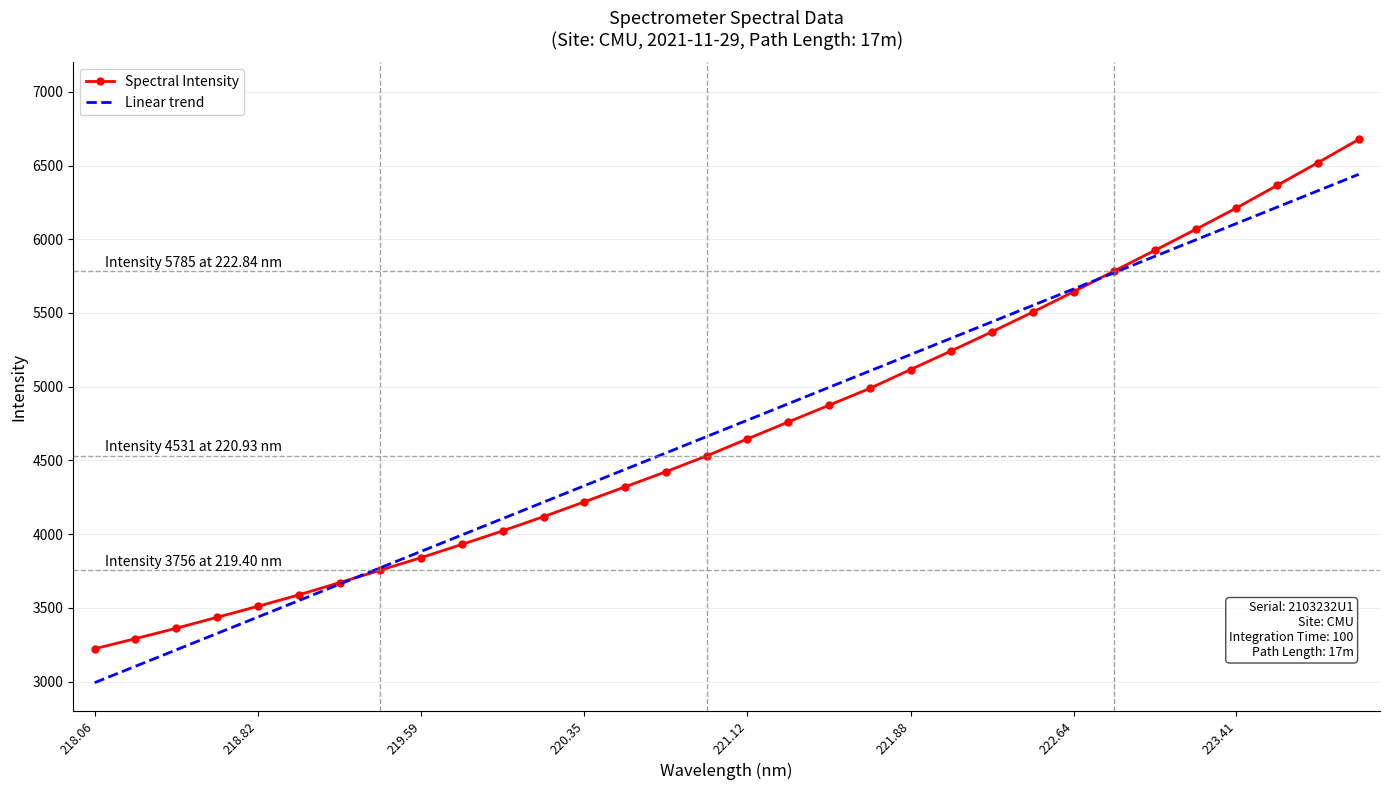

True or false: there are more than 1 points higher than both neighbors.

False